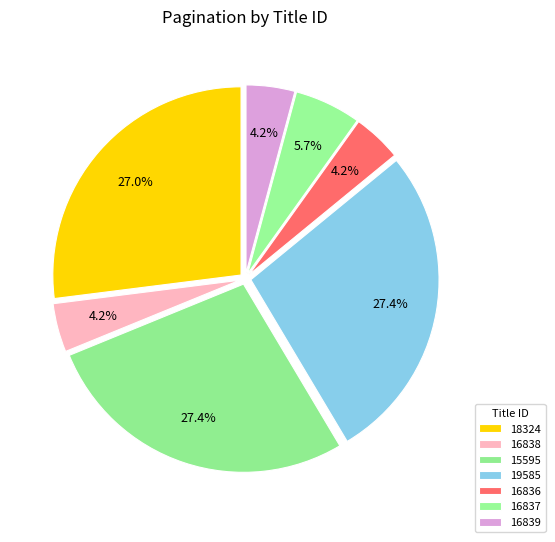

Combined, what portion of the pie is 16836 and 16839?

8.4%